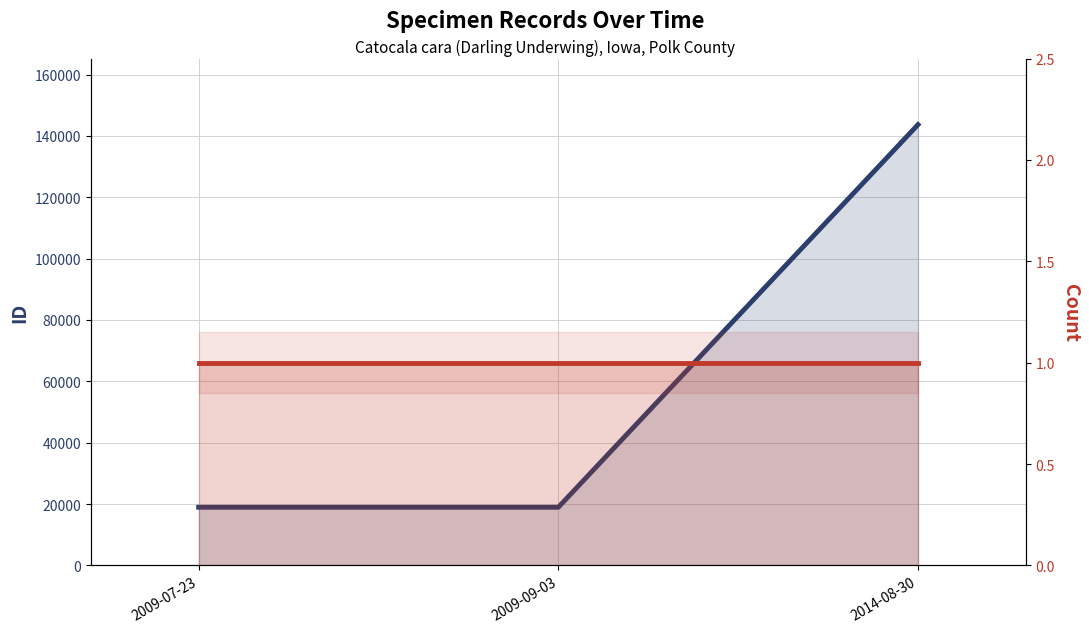

The ID series shows 143668 at 2014-08-30. True or false?

True